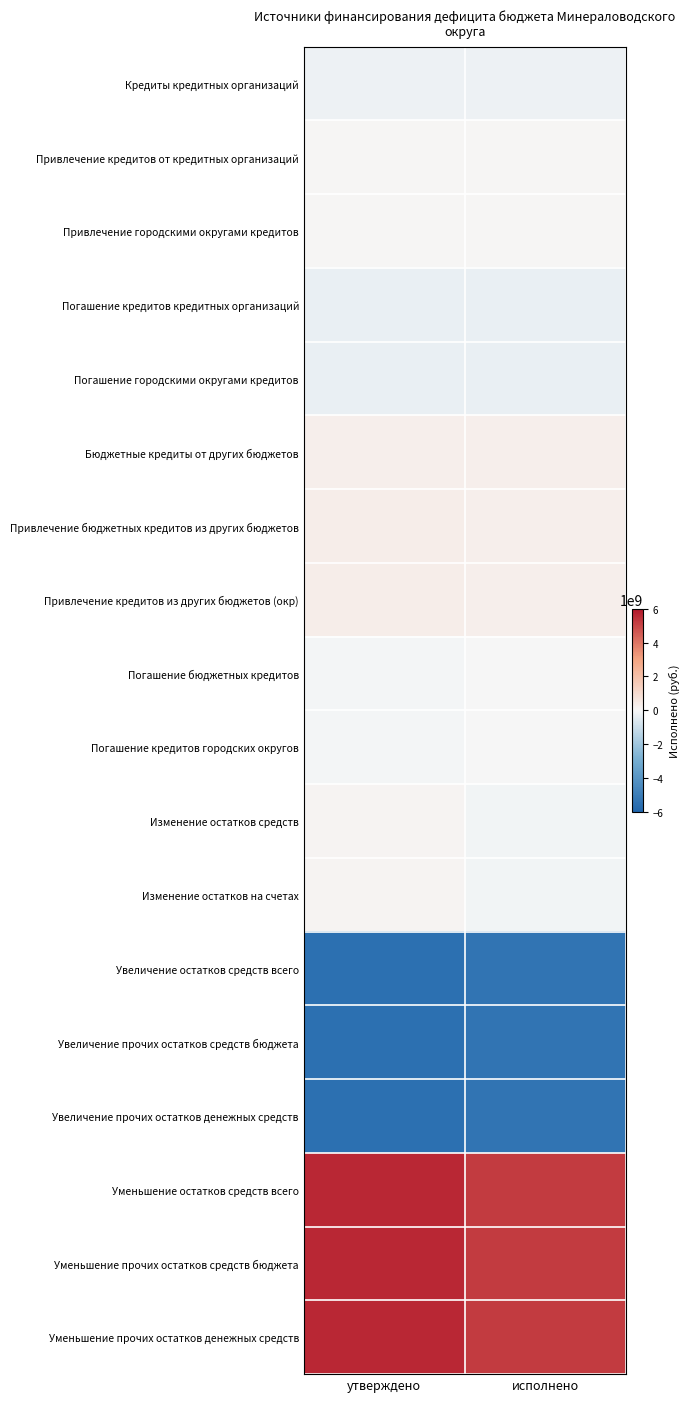

List the series in order of their peak value, highest first.

Уменьшение остатков средств всего, Уменьшение прочих остатков средств бюджета, Уменьшение прочих остатков денежных средств, Привлечение бюджетных кредитов из других бюджетов, Привлечение кредитов из других бюджетов (окр), Бюджетные кредиты от других бюджетов, Изменение остатков средств, Изменение остатков на счетах, Привлечение кредитов от кредитных организаций, Привлечение городскими округами кредитов, Погашение бюджетных кредитов, Погашение кредитов городских округов, Кредиты кредитных организаций, Погашение кредитов кредитных организаций, Погашение городскими округами кредитов, Увеличение остатков средств всего, Увеличение прочих остатков средств бюджета, Увеличение прочих остатков денежных средств